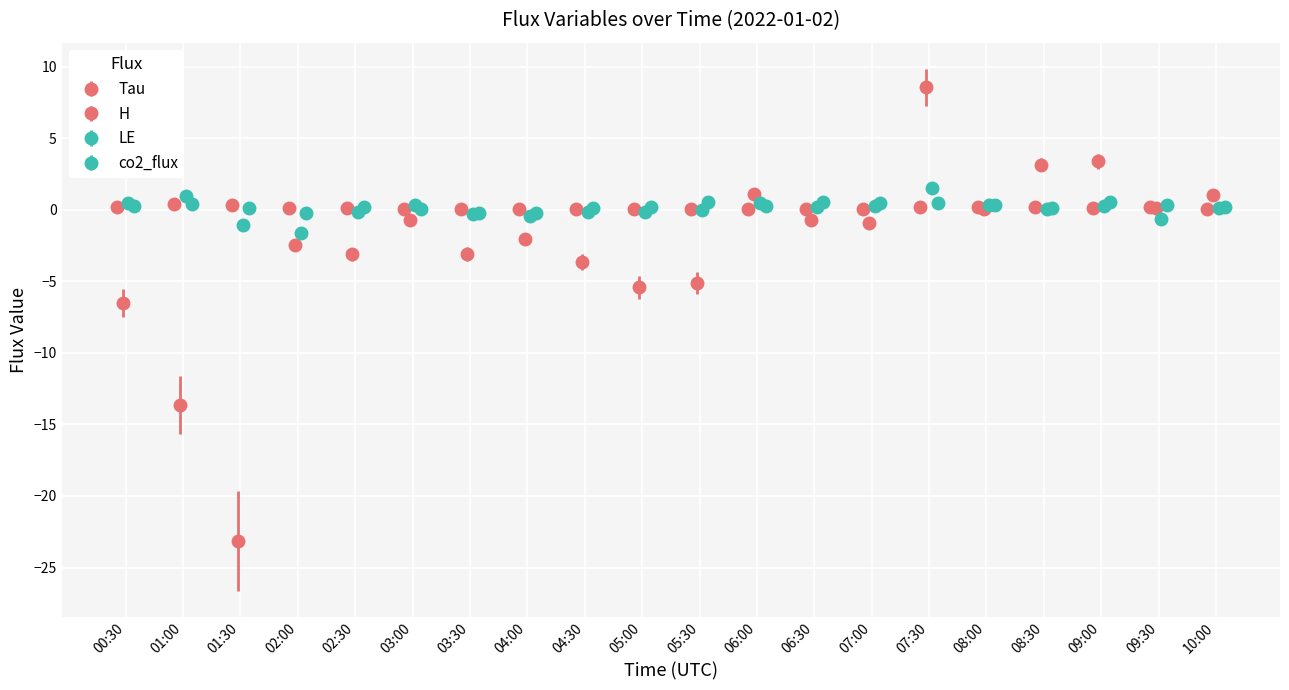

True or false: LE has a value of 0.3 at 03:00.

True